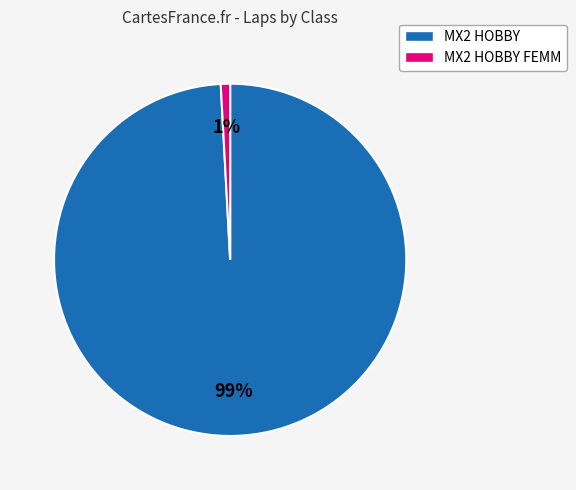

To the nearest percent, what is the difference between the largest and smallest slice percentages?

98%